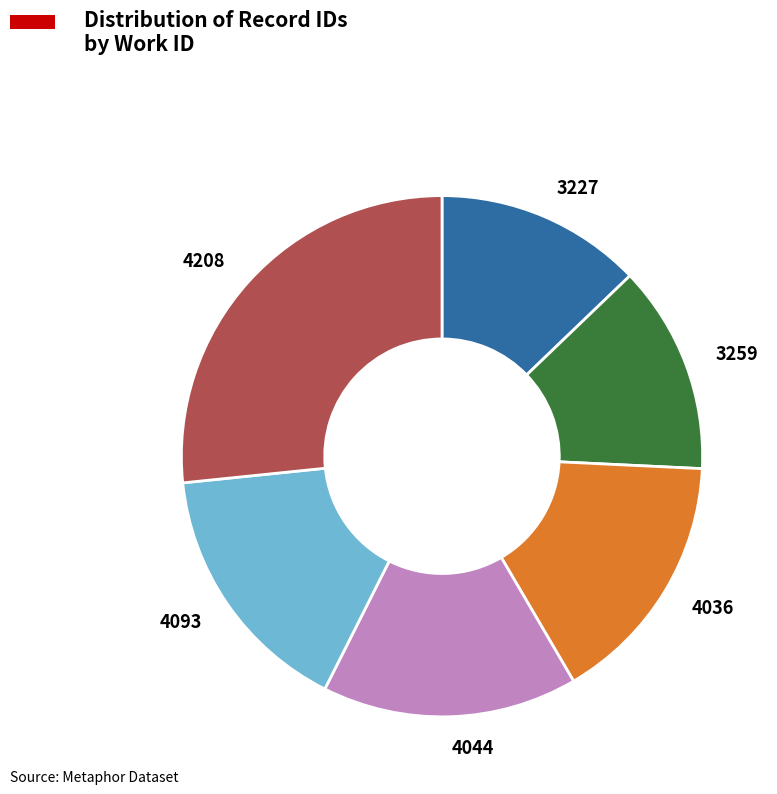

Between 4044 and 3227, which is larger?

4044